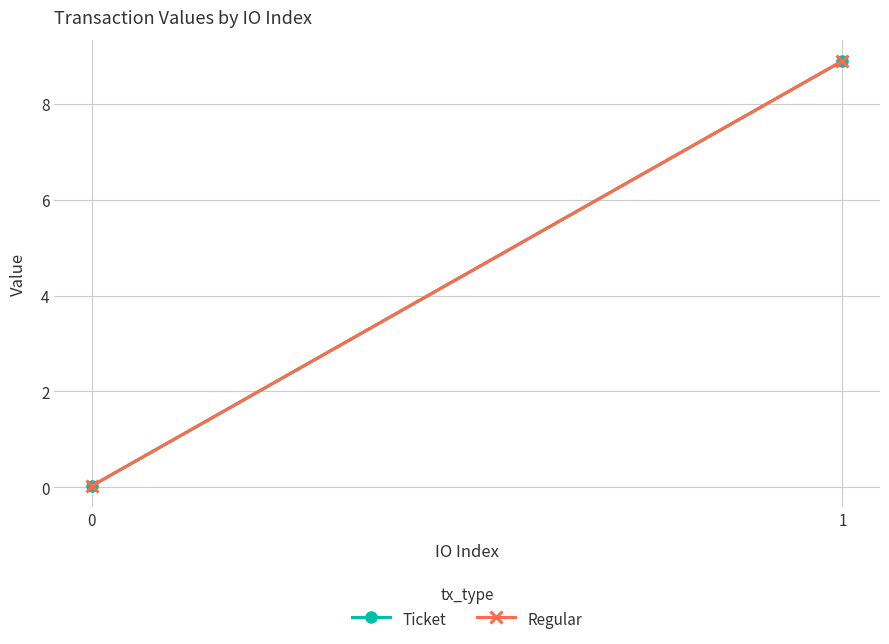

Which series changed the most between 0 and 1?

Ticket